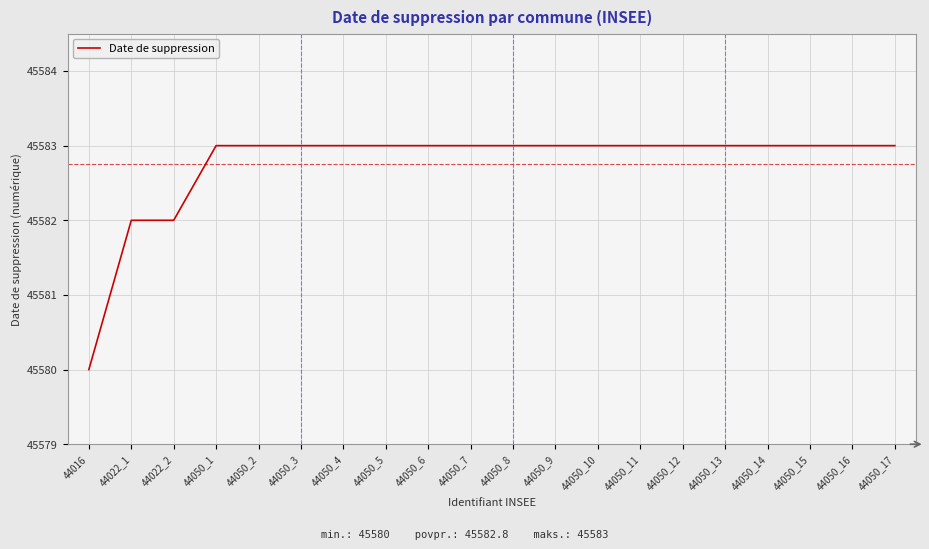

Is it true that the value at 44050_5 is 70229?

False